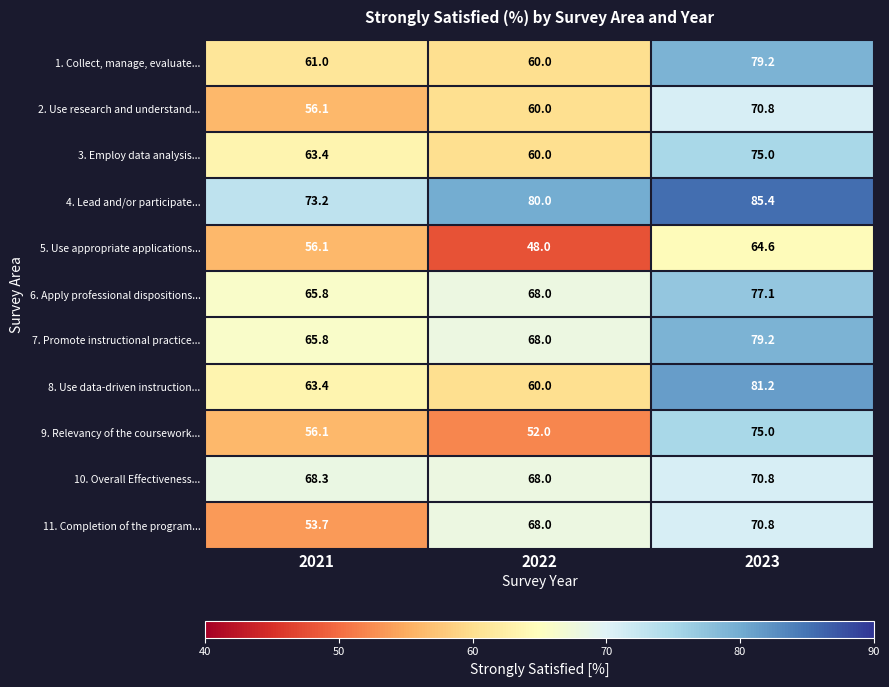

Is it true that 8. Use data-driven instruction... equals 81.2 at 2023?

True